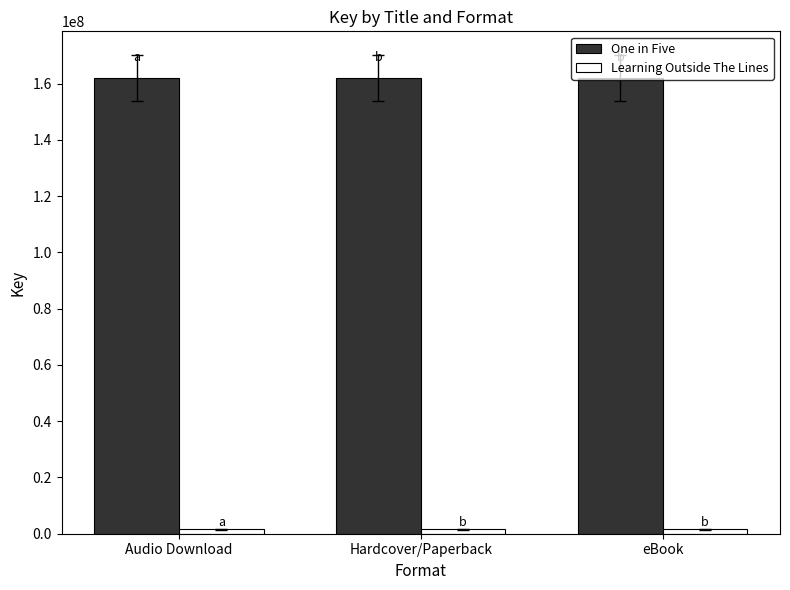

How many bars are there in each group?

2